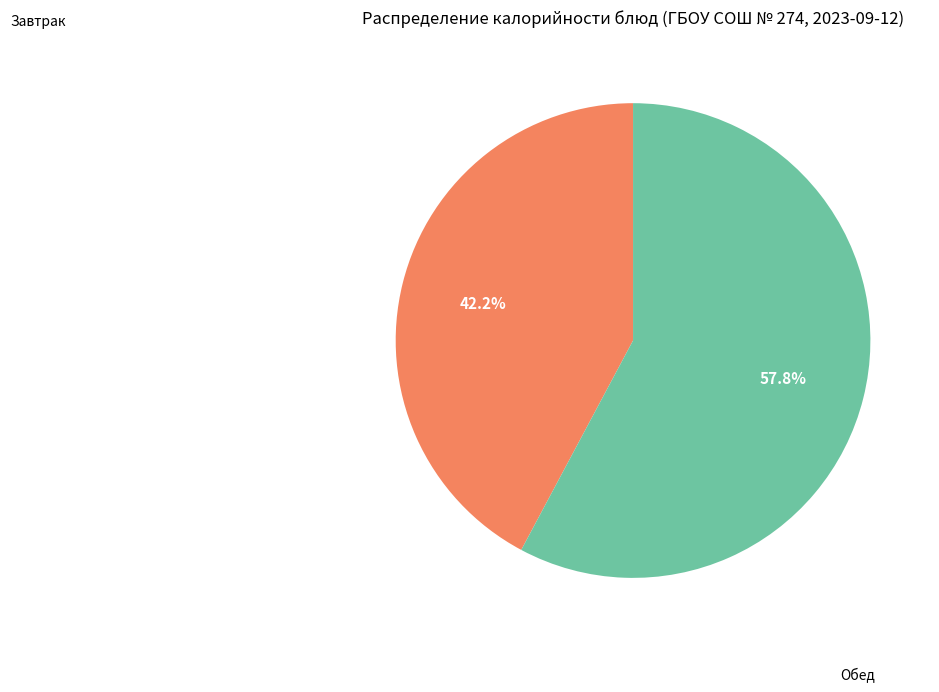

Is there any slice that represents more than half of the pie?

Yes